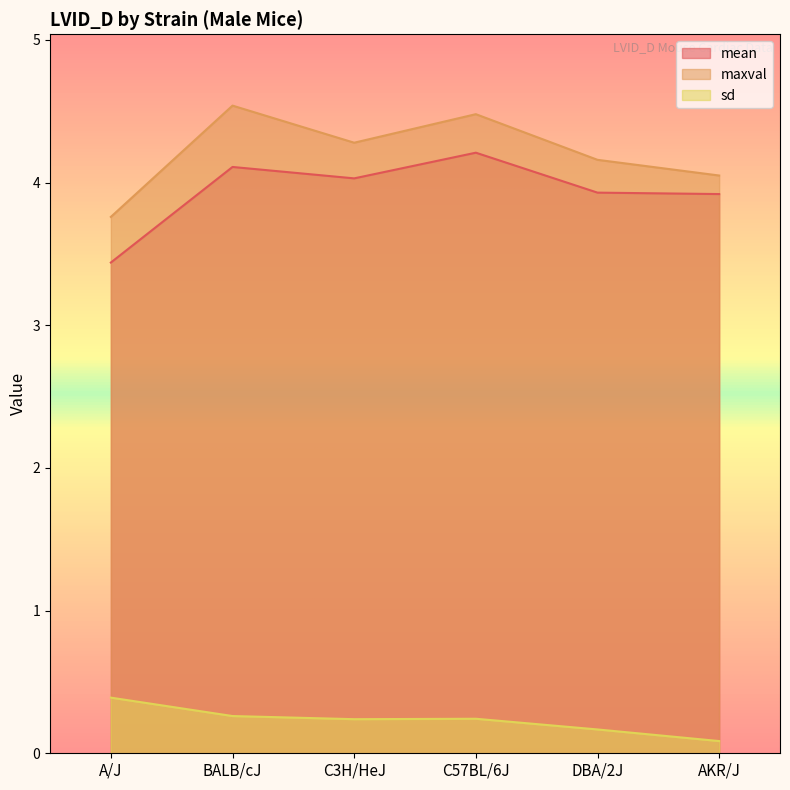

Which has a higher value, AKR/J or A/J?

AKR/J